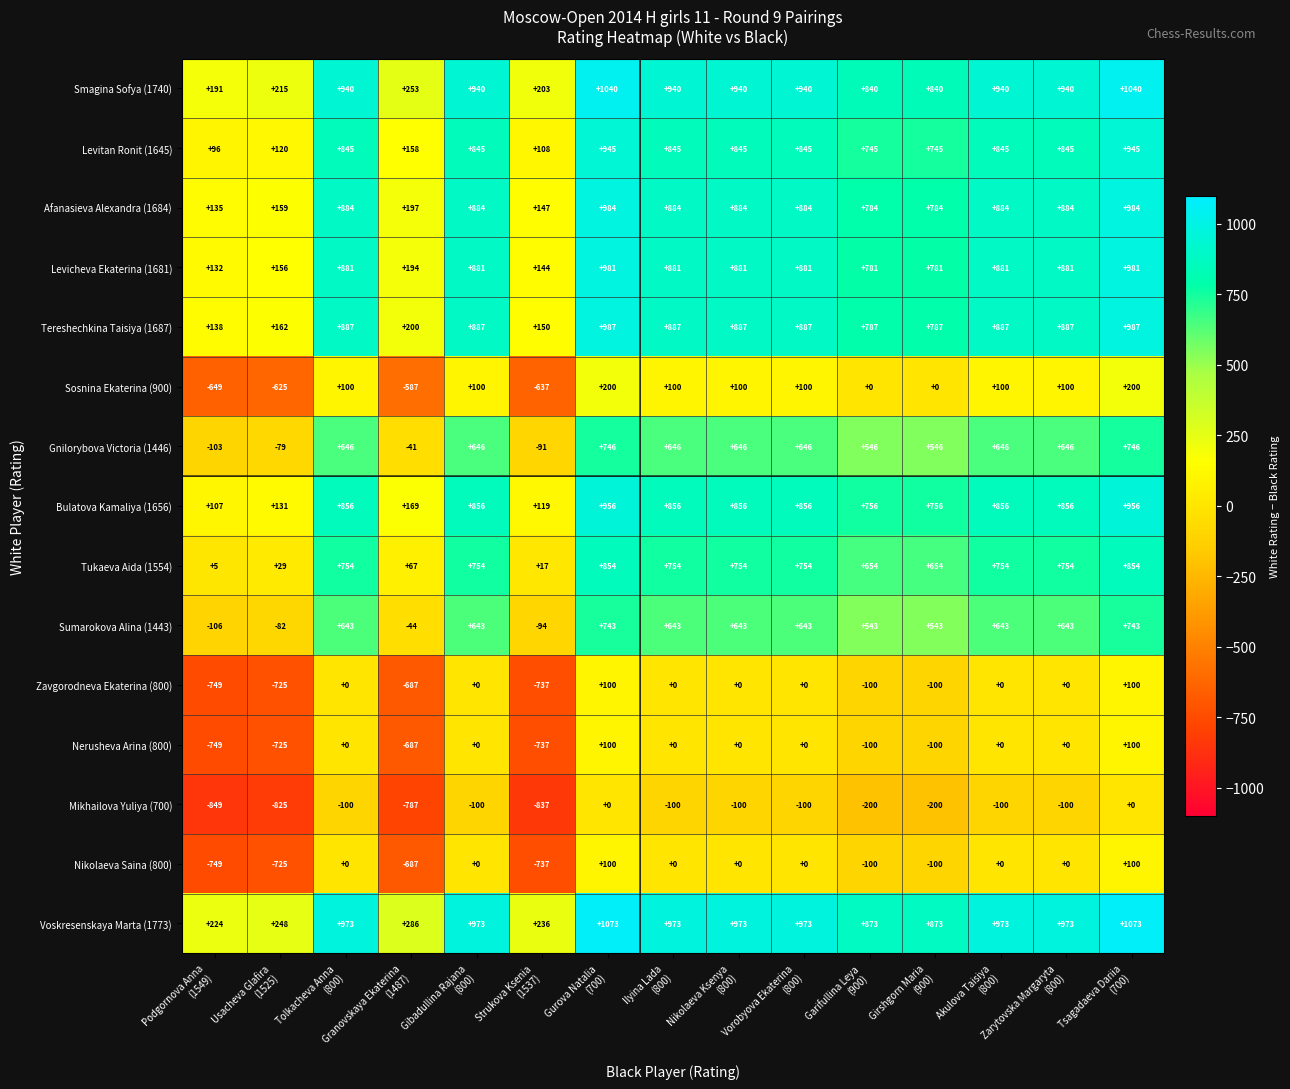

What is the sum of all Mikhailova Yuliya (700) values?

-4398